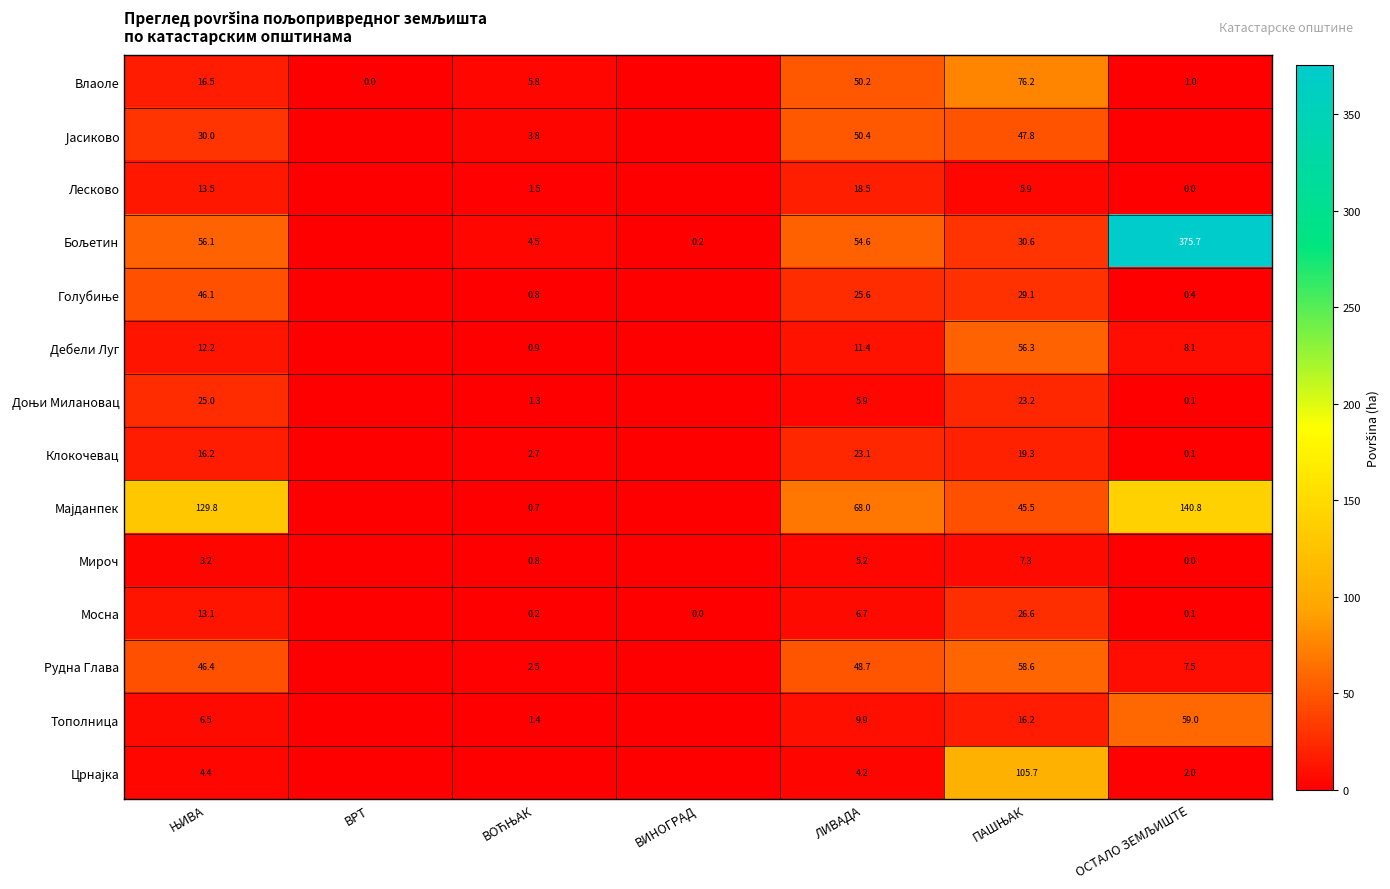

Rank the series at ЊИВА from highest to lowest value.

Мајданпек, Бољетин, Рудна Глава, Голубиње, Јасиково, Доњи Милановац, Влаоле, Клокочевац, Лесково, Мосна, Дебели Луг, Тополница, Црнајка, Мироч